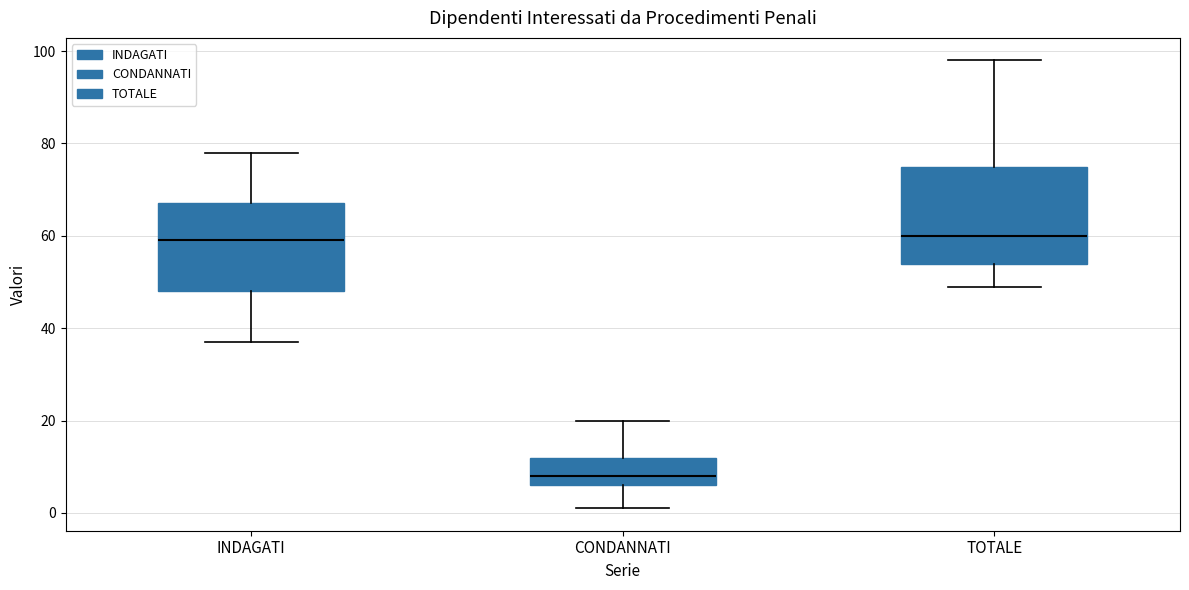

Which box has the lowest median line?

CONDANNATI